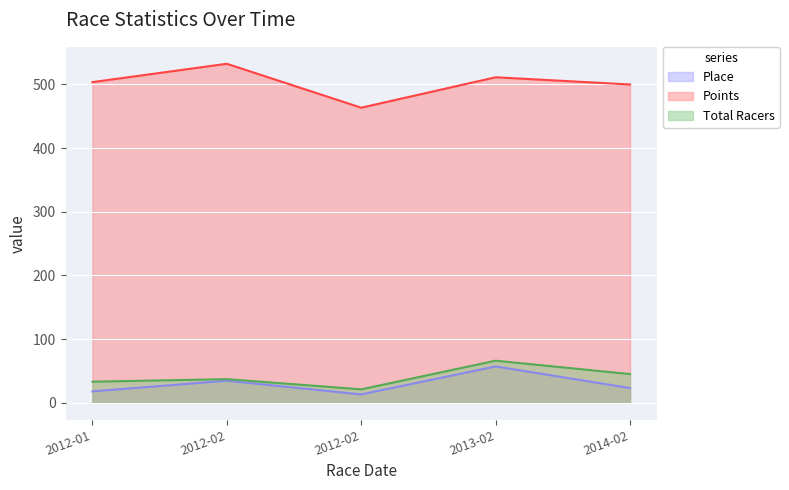

What is the minimum value shown in the chart?

13.0